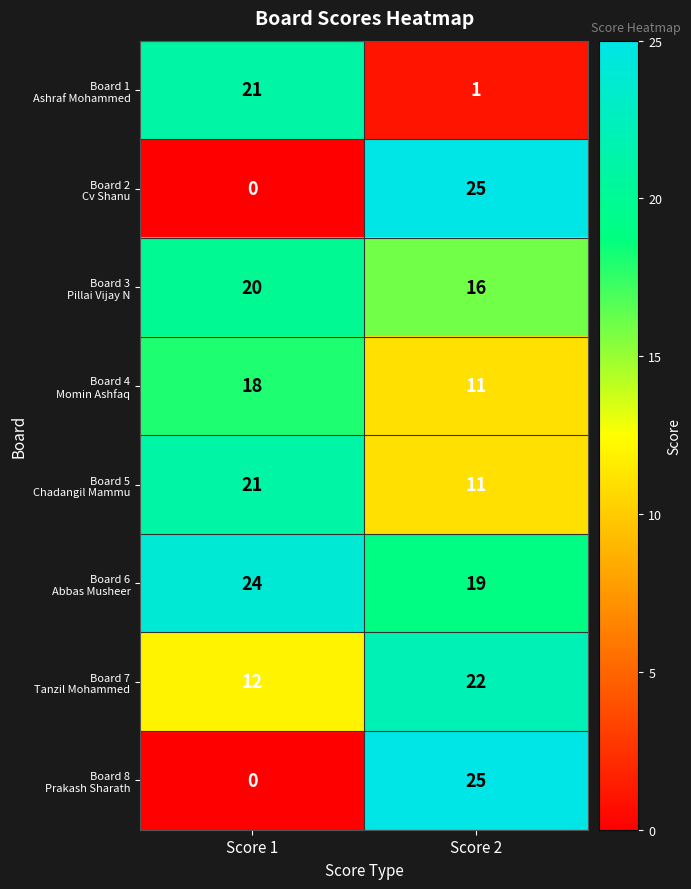

What is the total value across all series at Score 2?

130